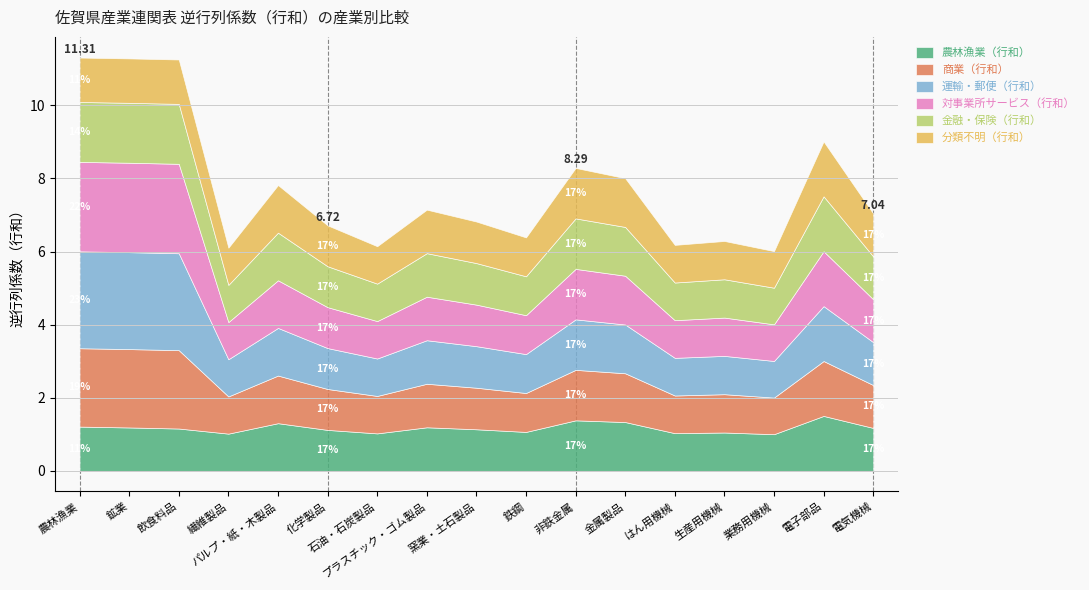

At which label does 金融・保険（行和） reach its peak?

農林漁業